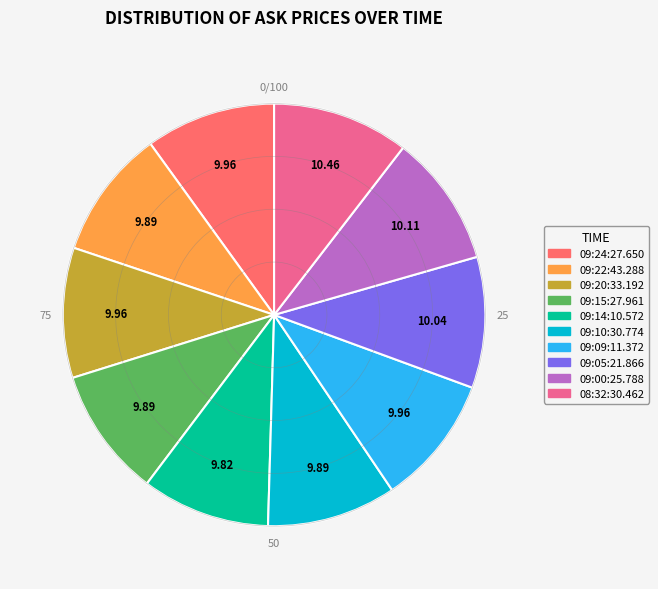

How many segments does this pie chart have?

10